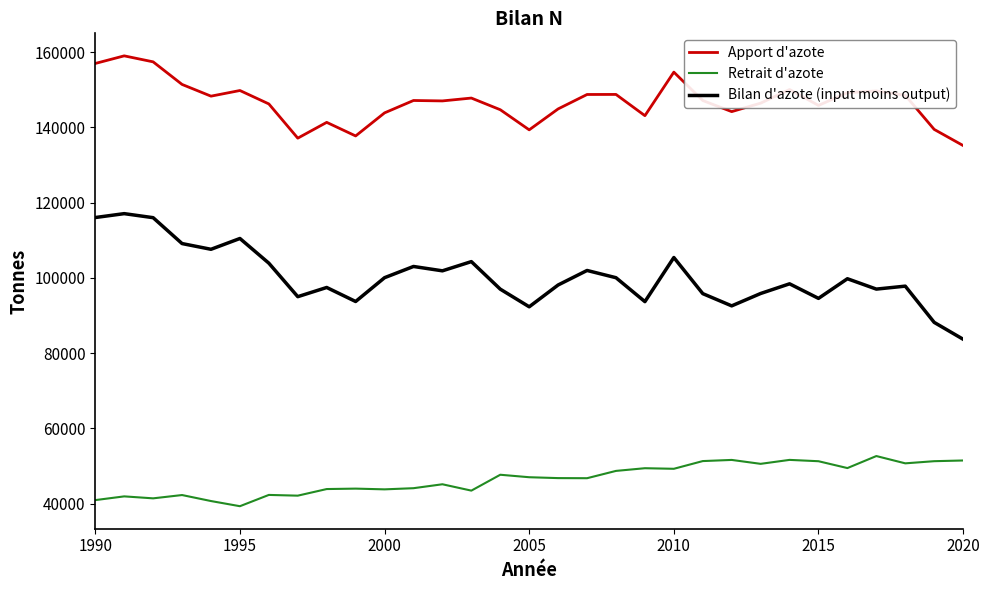

True or false: Bilan d'azote (input moins output) and Apport d'azote intersect in this chart.

False